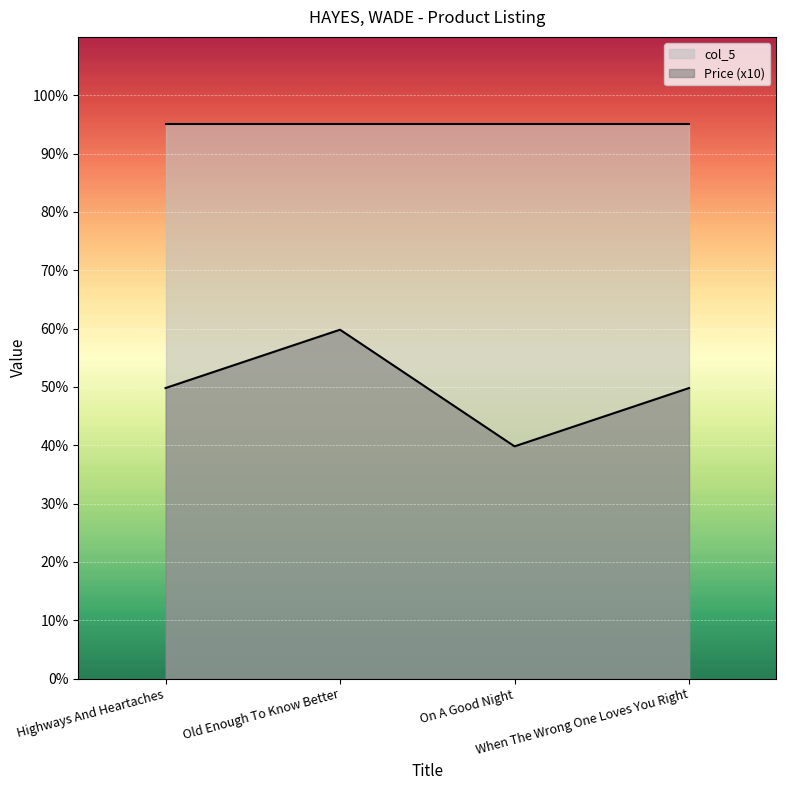

What is the minimum value shown in the chart?

39.8